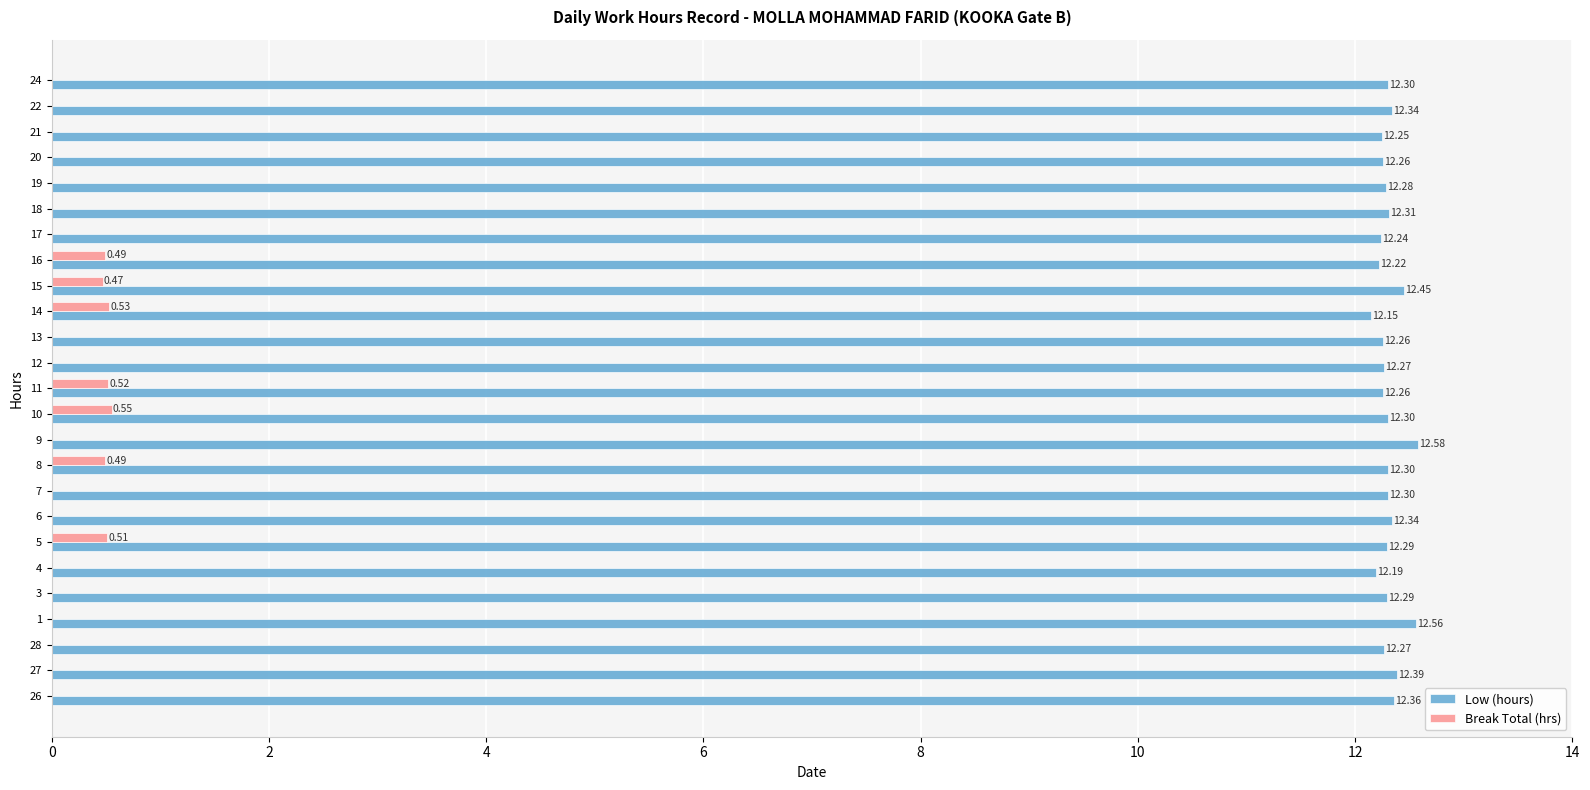

What is the sum of all Low (hours) values?

307.8